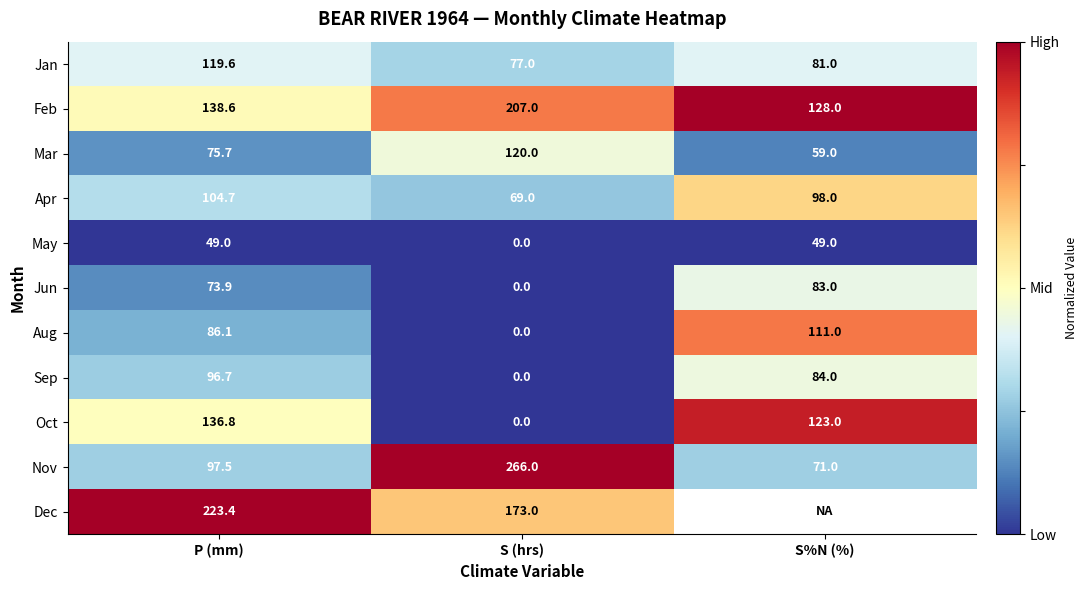

How many series are shown in this chart?

11